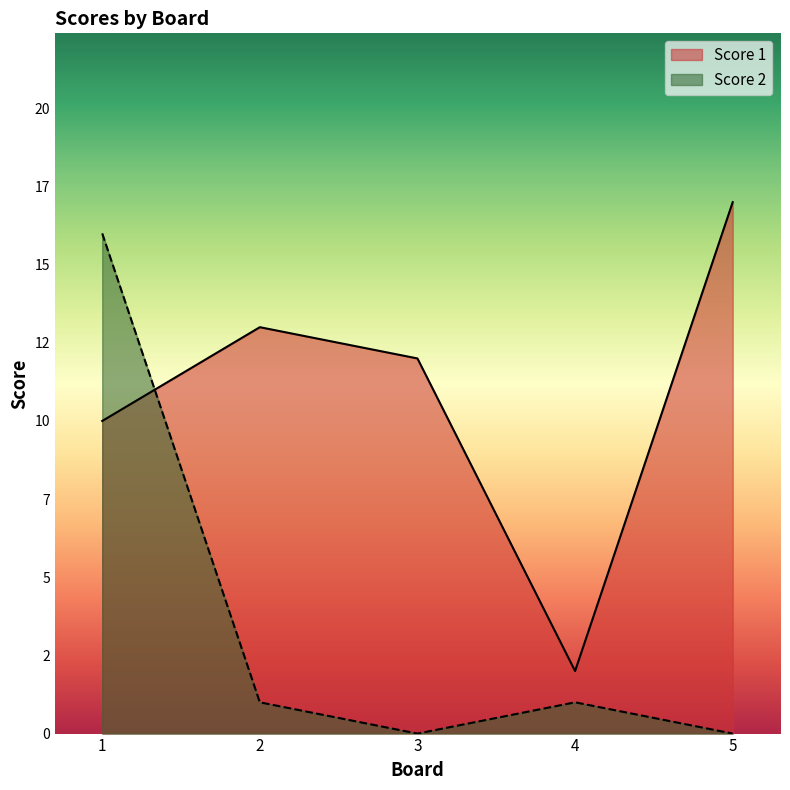

Which has a higher value, 3 or 5?

5